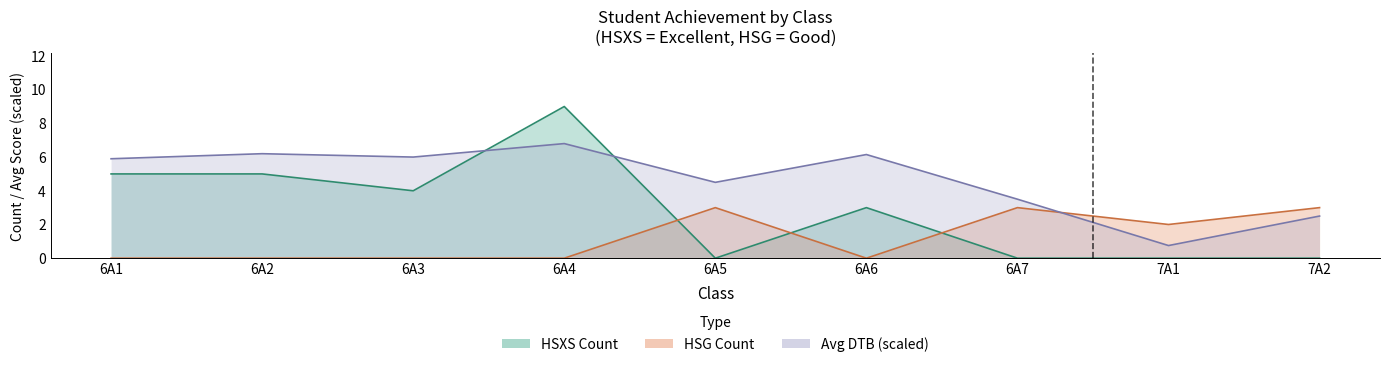

True or false: Avg DTB has a value of 2.5 at 7A2.

True